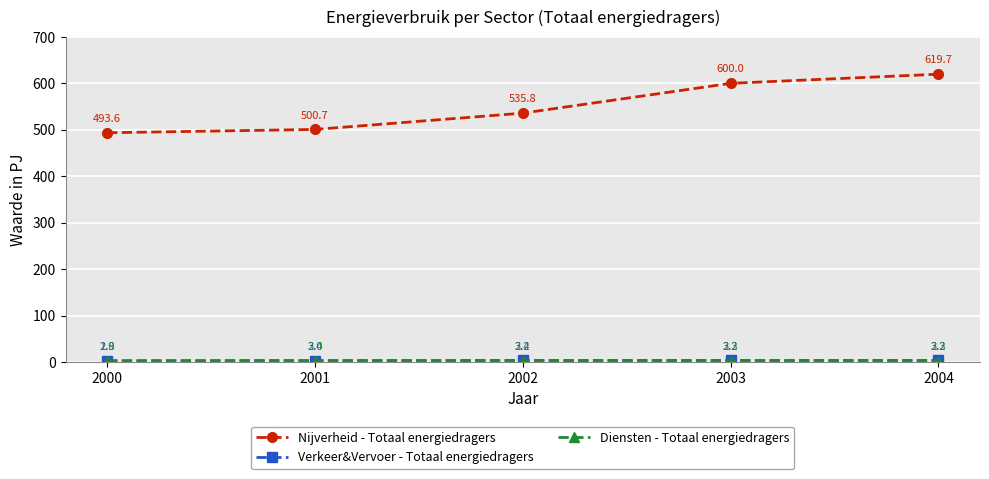

Rank the categories by Nijverheid - Totaal energiedragers value from lowest to highest.

2000, 2001, 2002, 2003, 2004